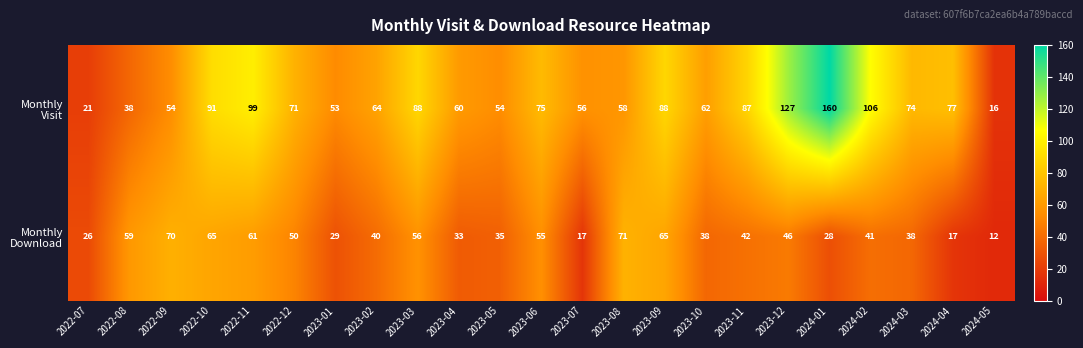

What is the difference between the highest and lowest values at 2022-10?

26